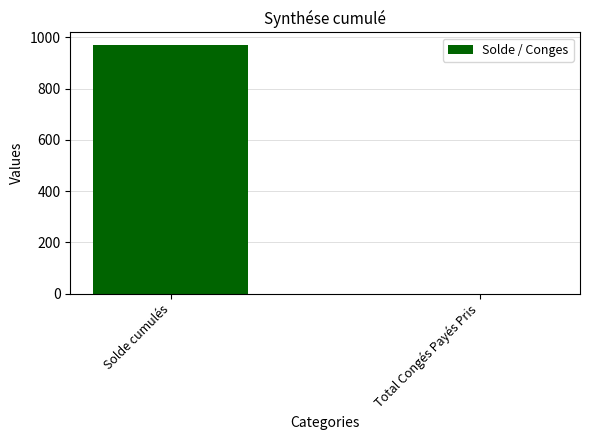

Between Total Congés Payés Pris and Solde cumulés, which is larger?

Solde cumulés